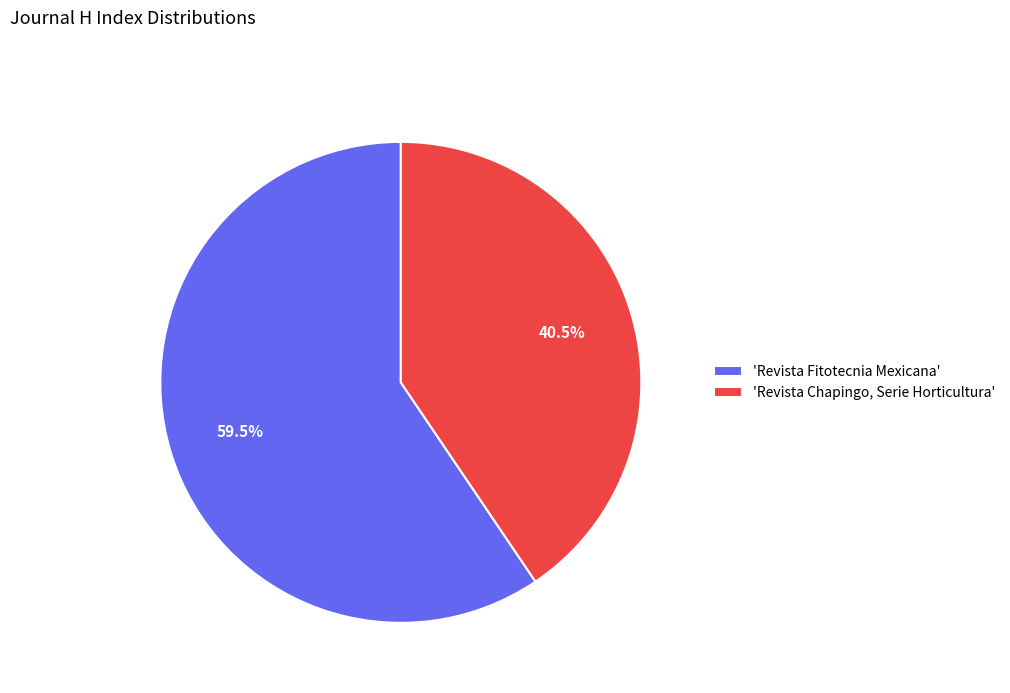

Which slice is the smallest?

'Revista Chapingo, Serie Horticultura'